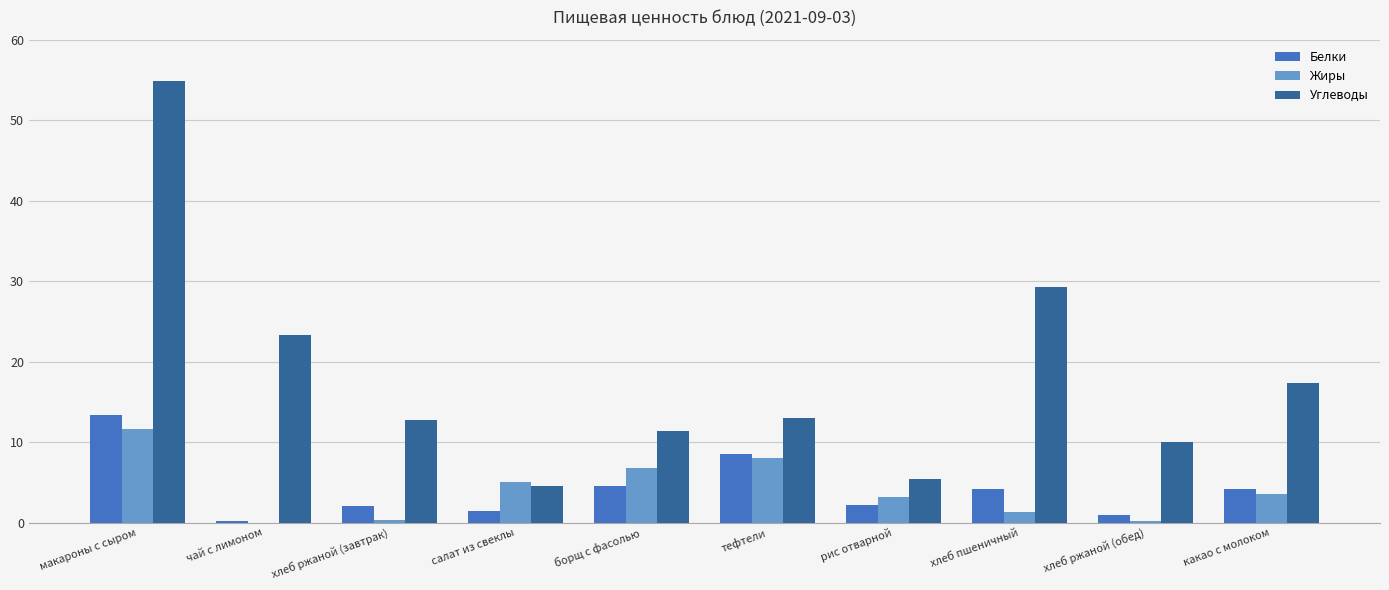

At which category is the sum across all series the highest?

макароны с сыром